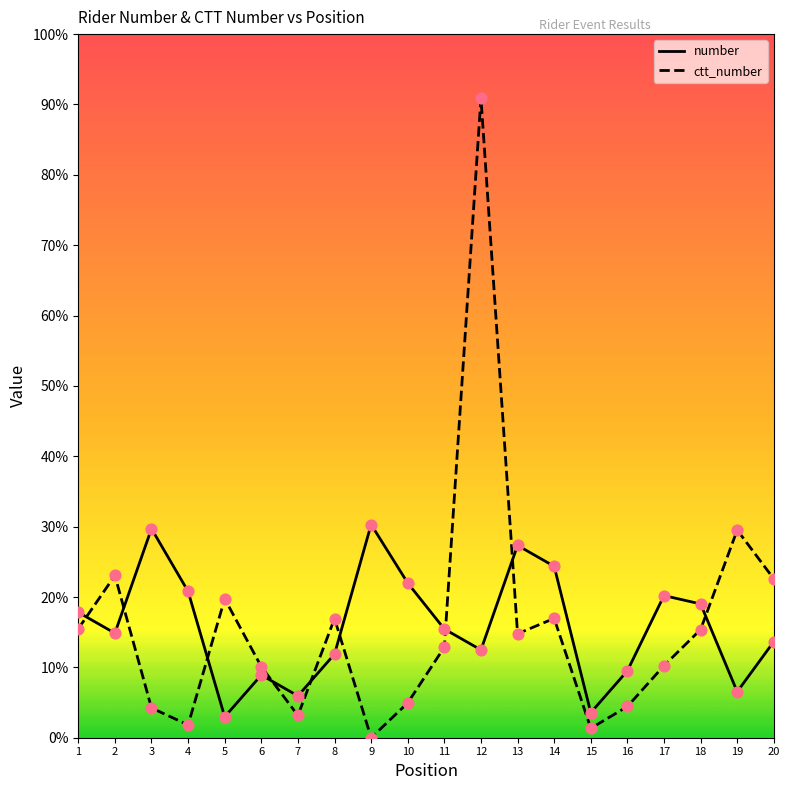

What are all the series names shown in the legend?

number, ctt_number